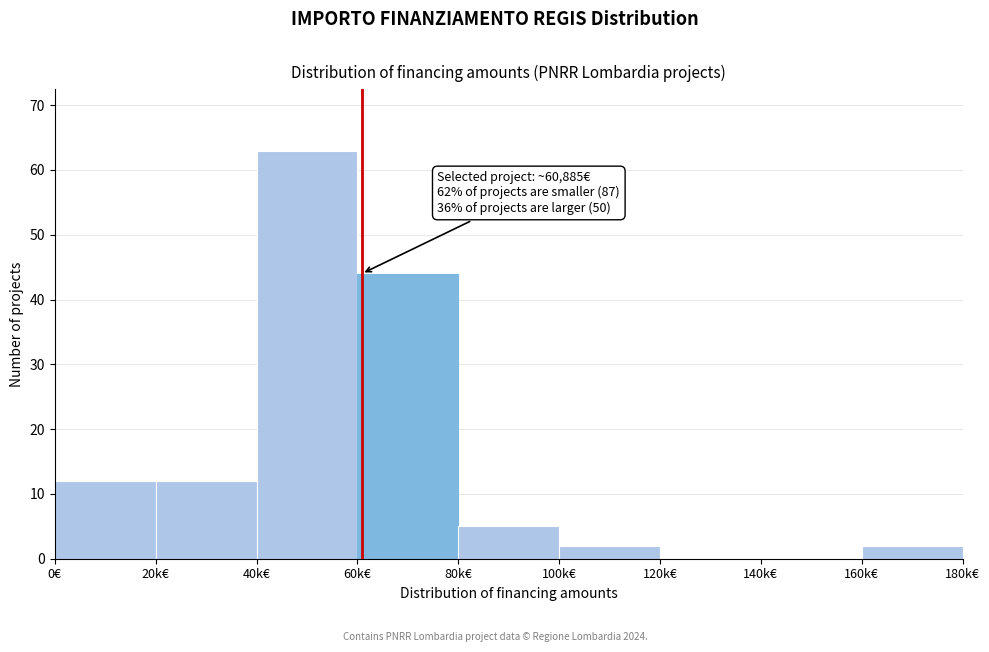

Reading right to left, list all the values displayed in this chart.

160k€=2	140k€=0	120k€=0	100k€=2	80k€=5	60k€=44	40k€=63	20k€=12	0€=12